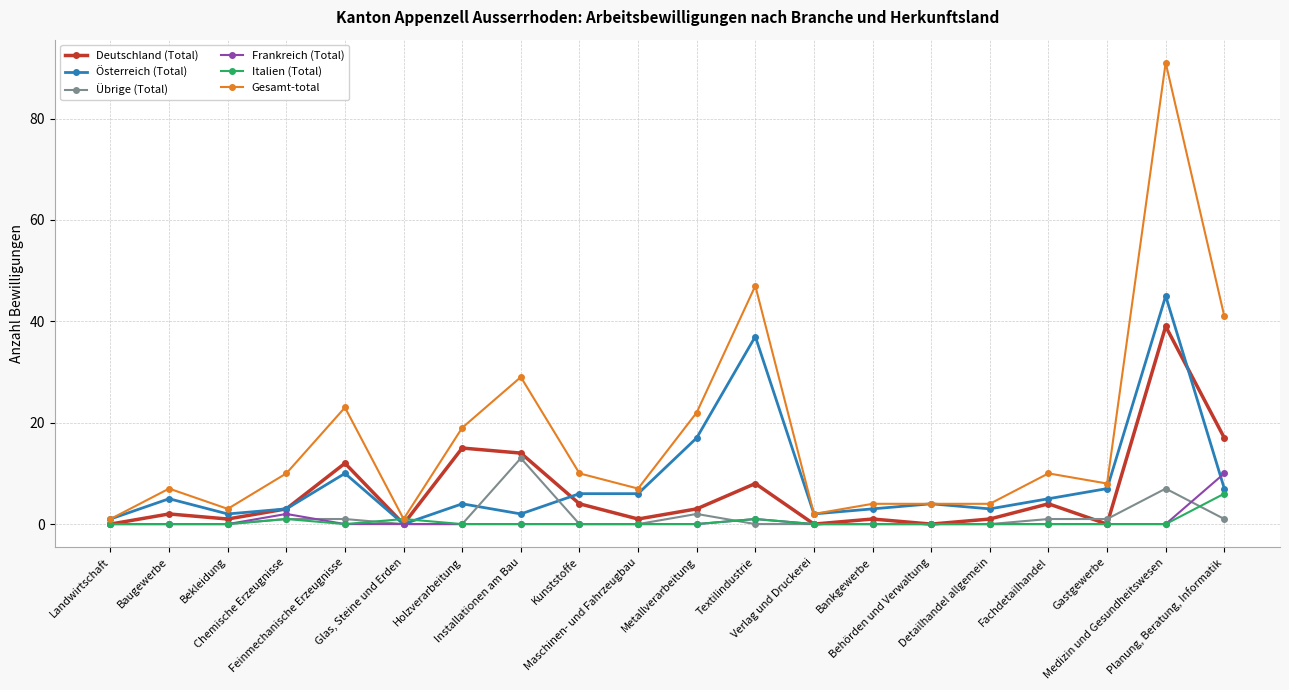

What is the spread (max minus min) of values at Bekleidung?

3